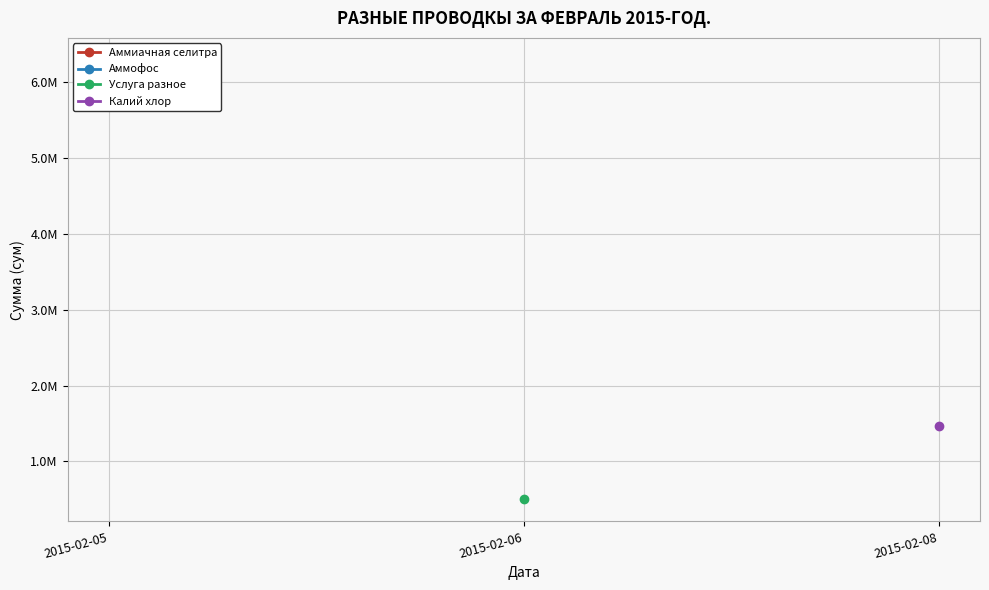

What is the smallest value displayed?

500000.0